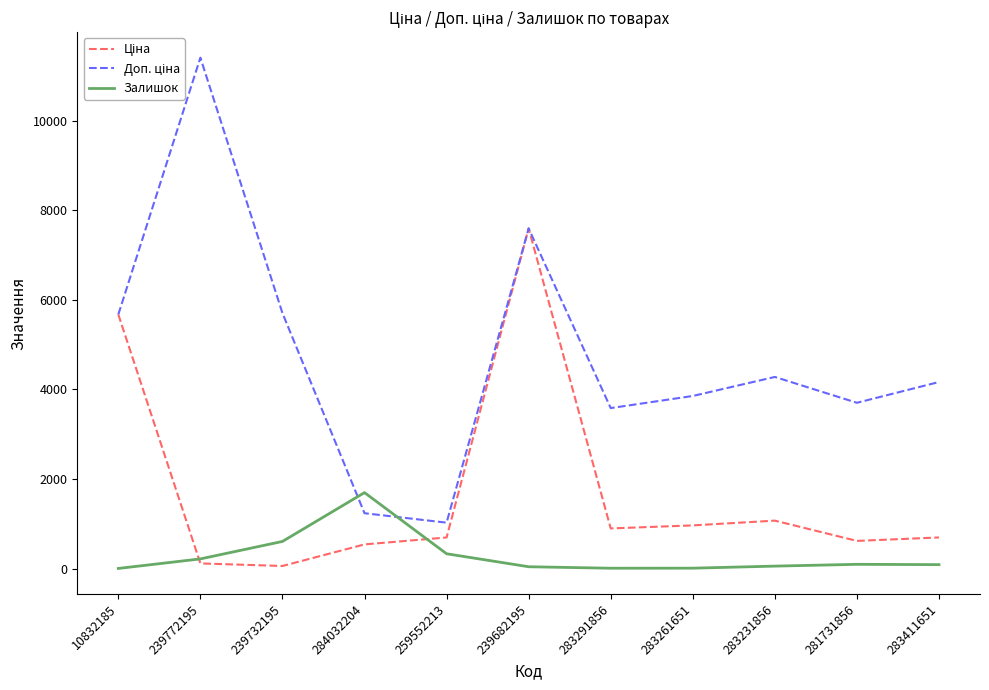

Which label corresponds to the largest value in the chart?

239772195